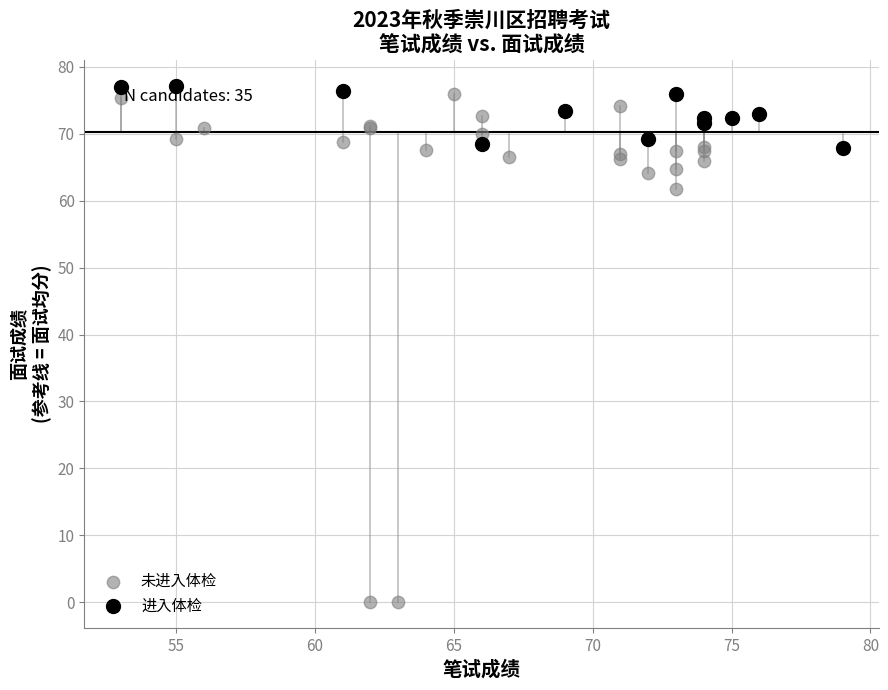

Which series reaches the minimum Y coordinate?

未进入体检